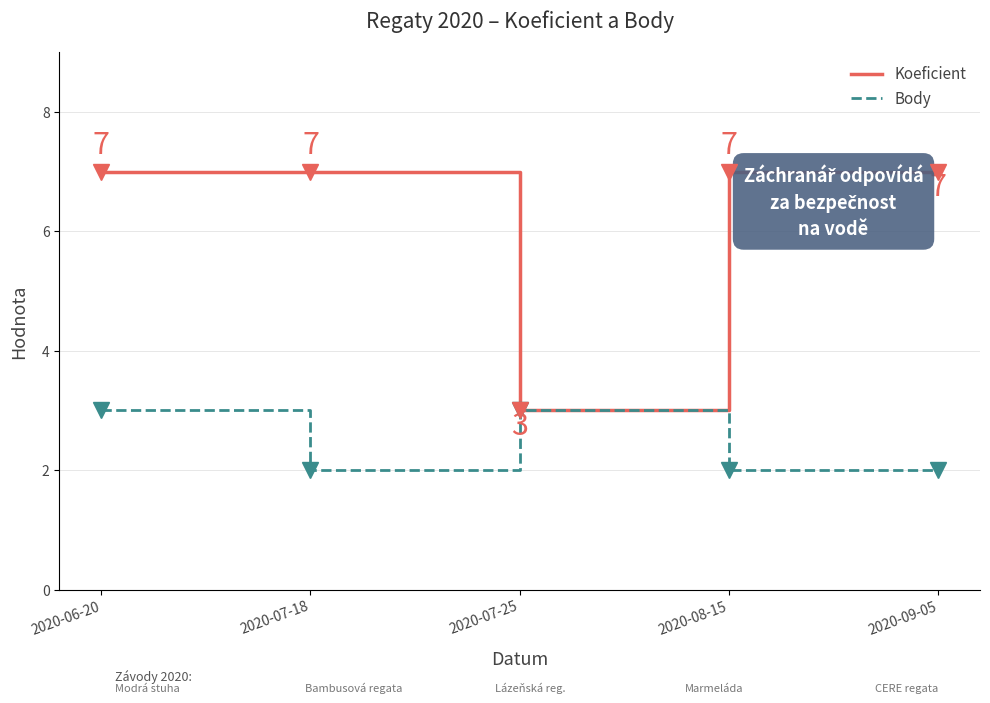

What are all the series names shown in the legend?

Koeficient, Body